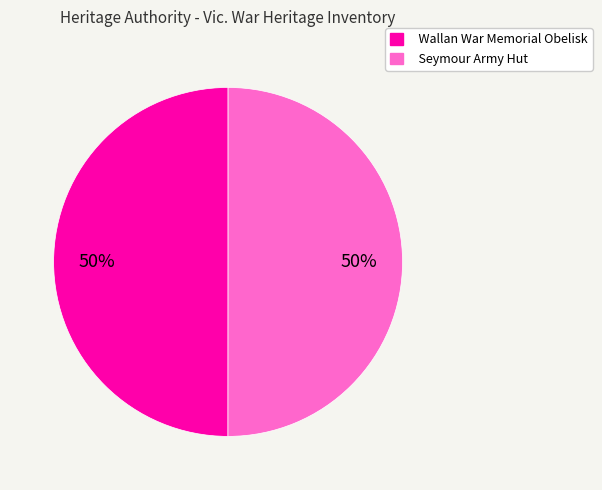

Approximately how many times larger is the value at Wallan War Memorial Obelisk compared to Seymour Army Hut?

1.0